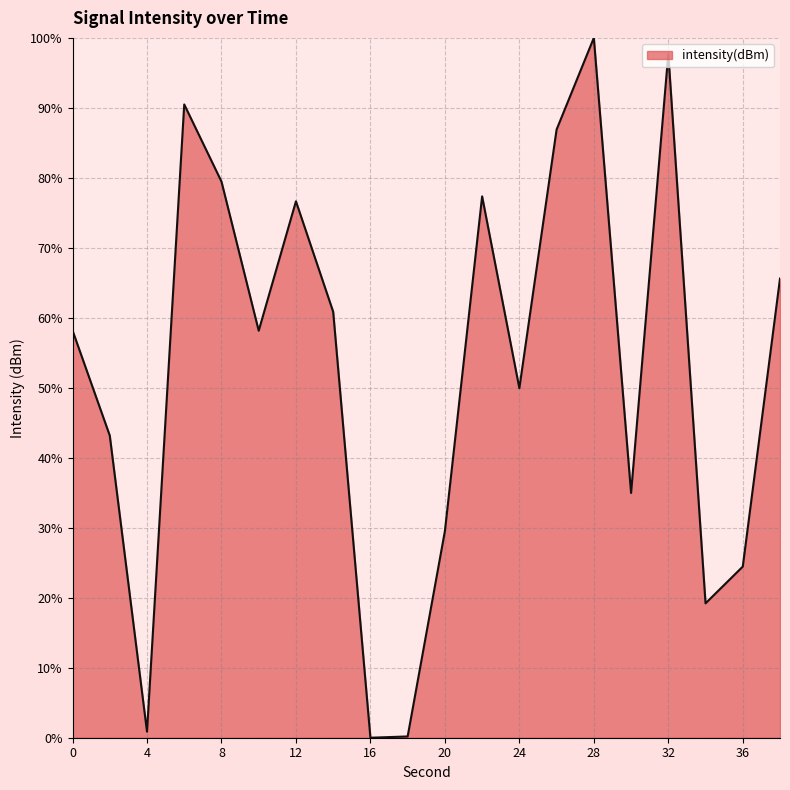

What is the maximum value shown in the chart?

100.0